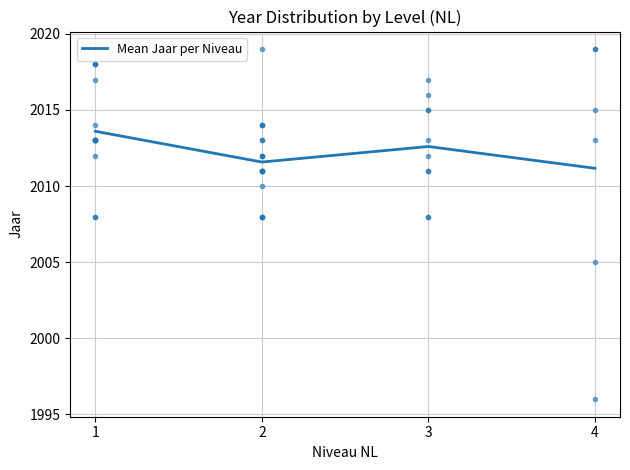

Rank the categories by value from highest to lowest.

1, 3, 2, 4